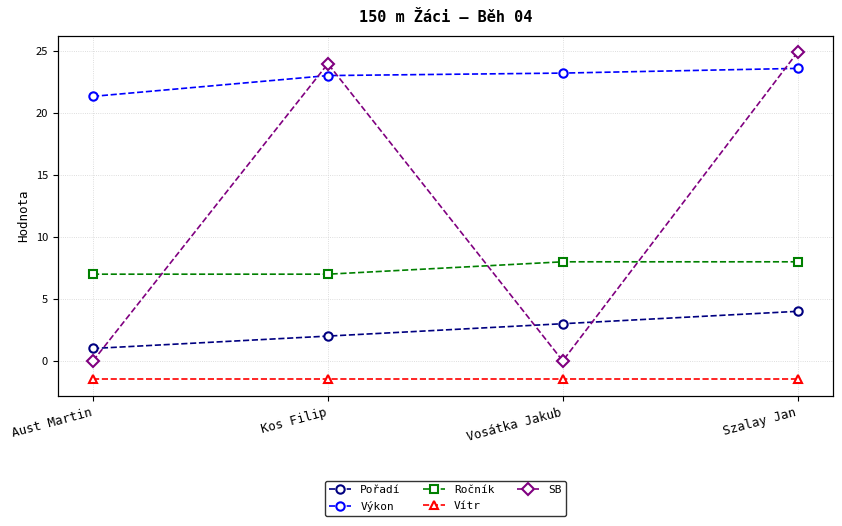

What is the difference between the second highest and minimum values in the SB series?

24.0